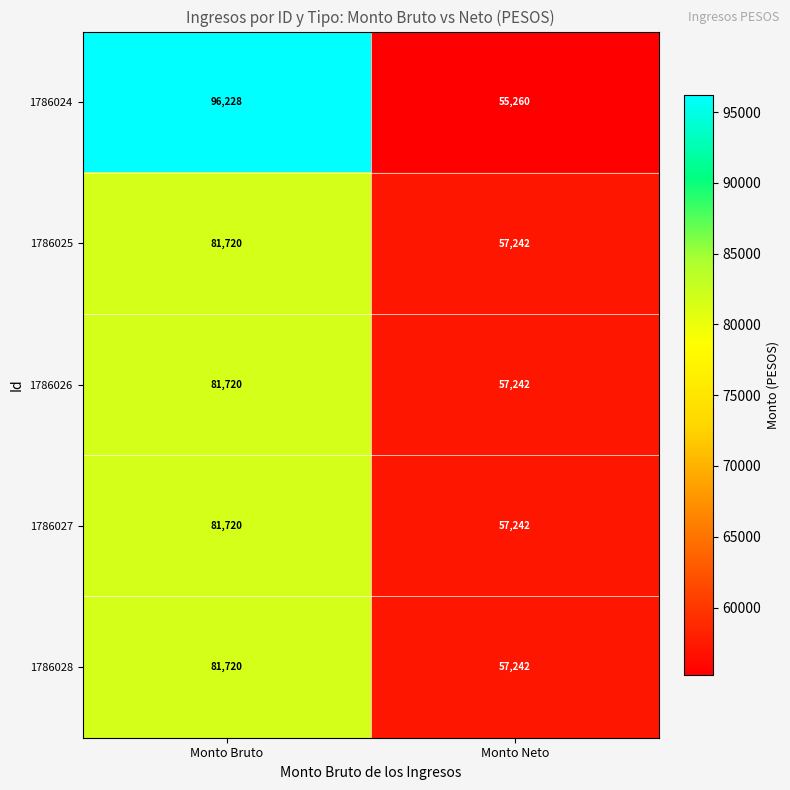

What is the total value across all series at Monto Bruto?

423108